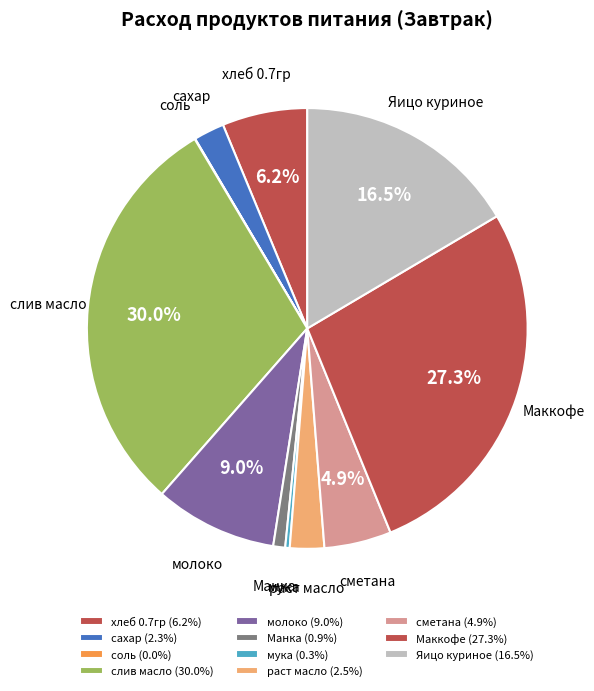

Rank the categories by value from highest to lowest.

слив масло, Маккофе, Яицо куриное, молоко, хлеб 0.7гр, сметана, раст масло, сахар, Манка, мука, соль